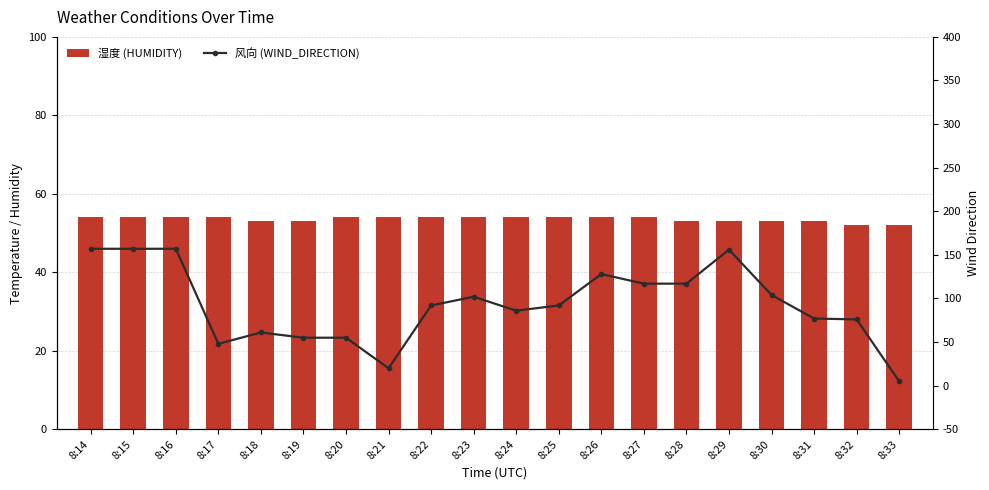

List the series in order of their overall mean, highest first.

风向 (WIND_DIRECTION), 湿度 (HUMIDITY)